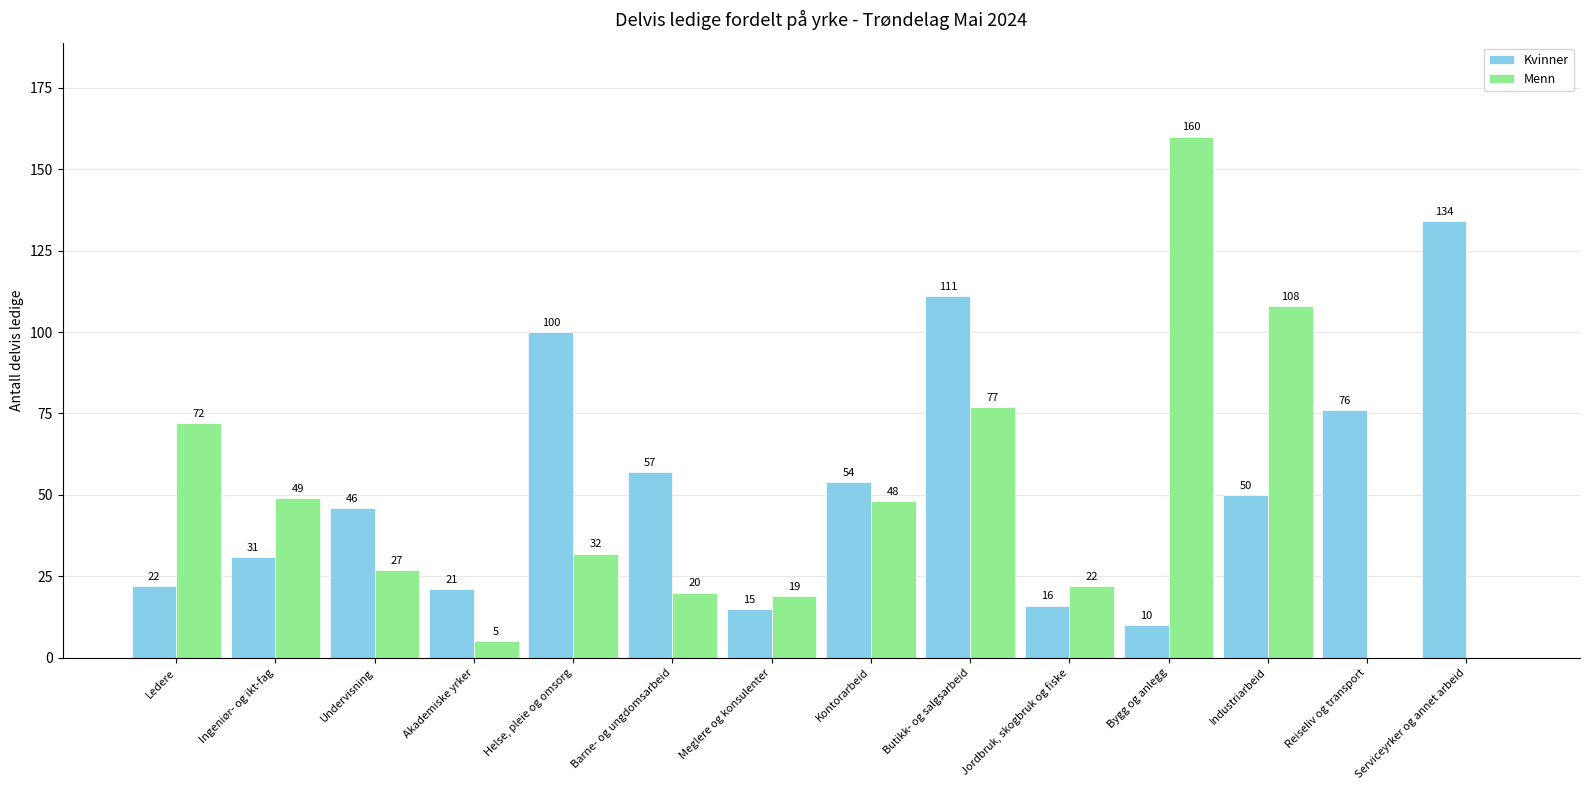

The value of Kvinner at Ledere is 36. True or false?

False